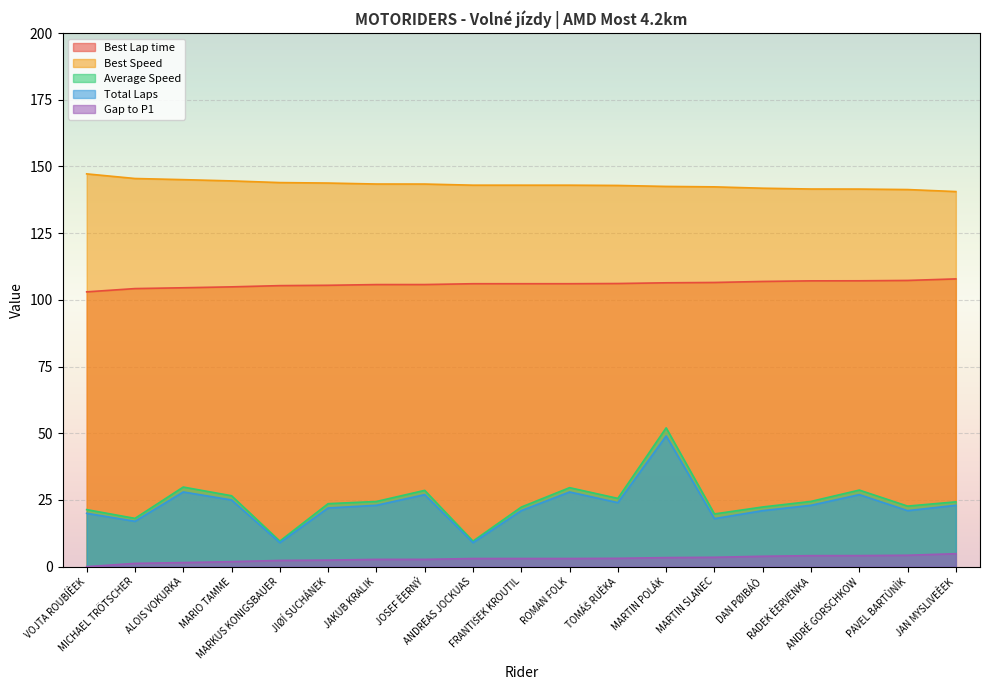

True or false: Best Lap time has more than 1 points higher than both neighbors.

False